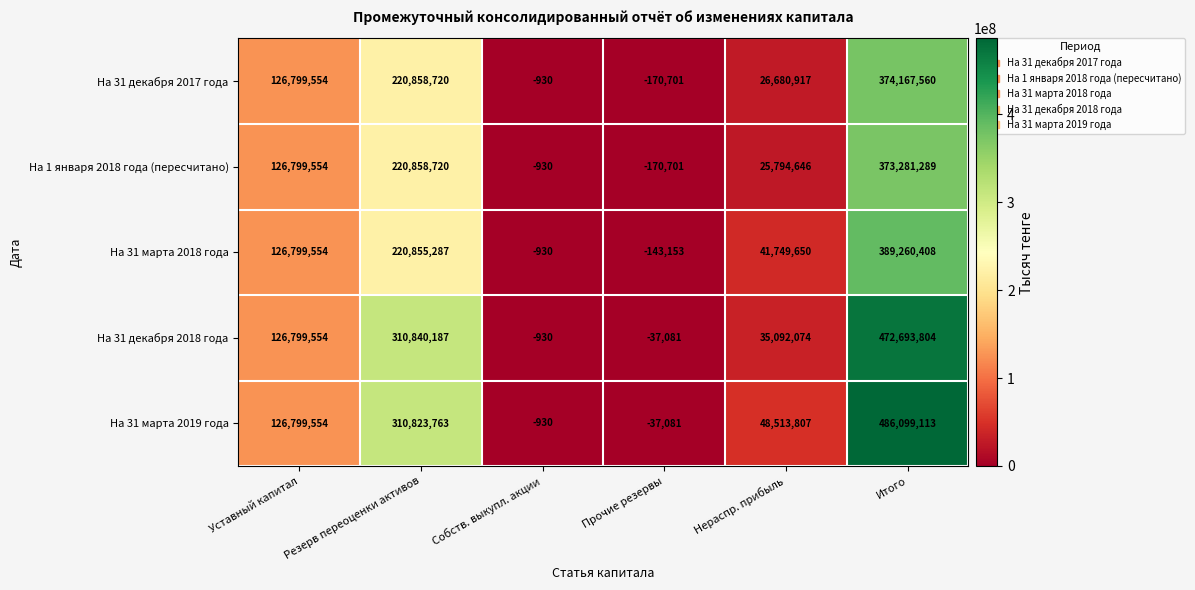

At which category is the sum across all series the highest?

Итого